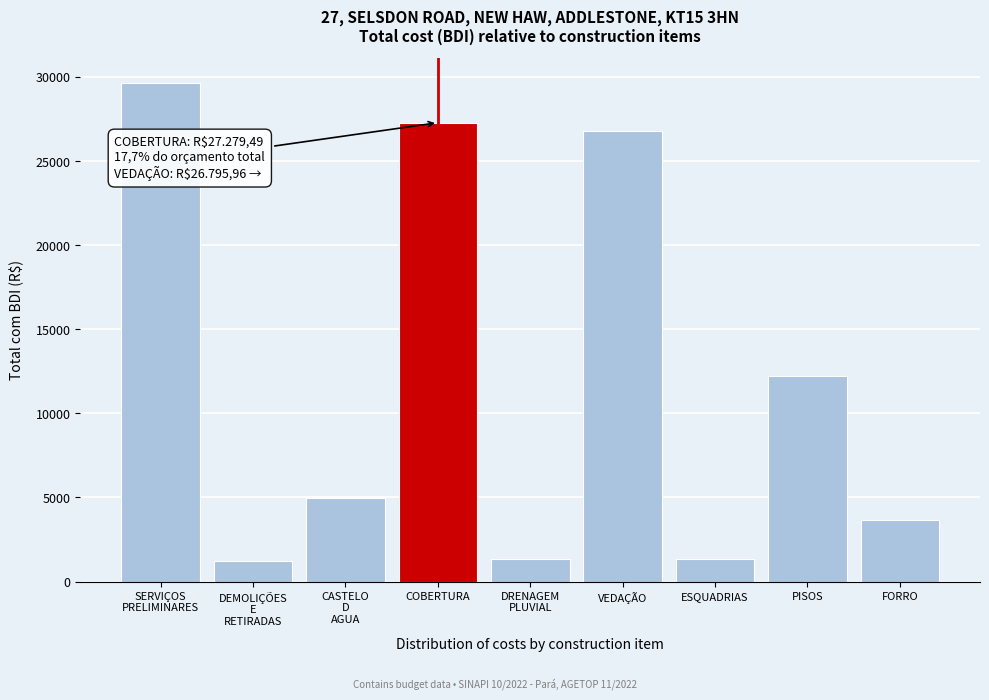

At which label is the value closest to 15447?

PISOS